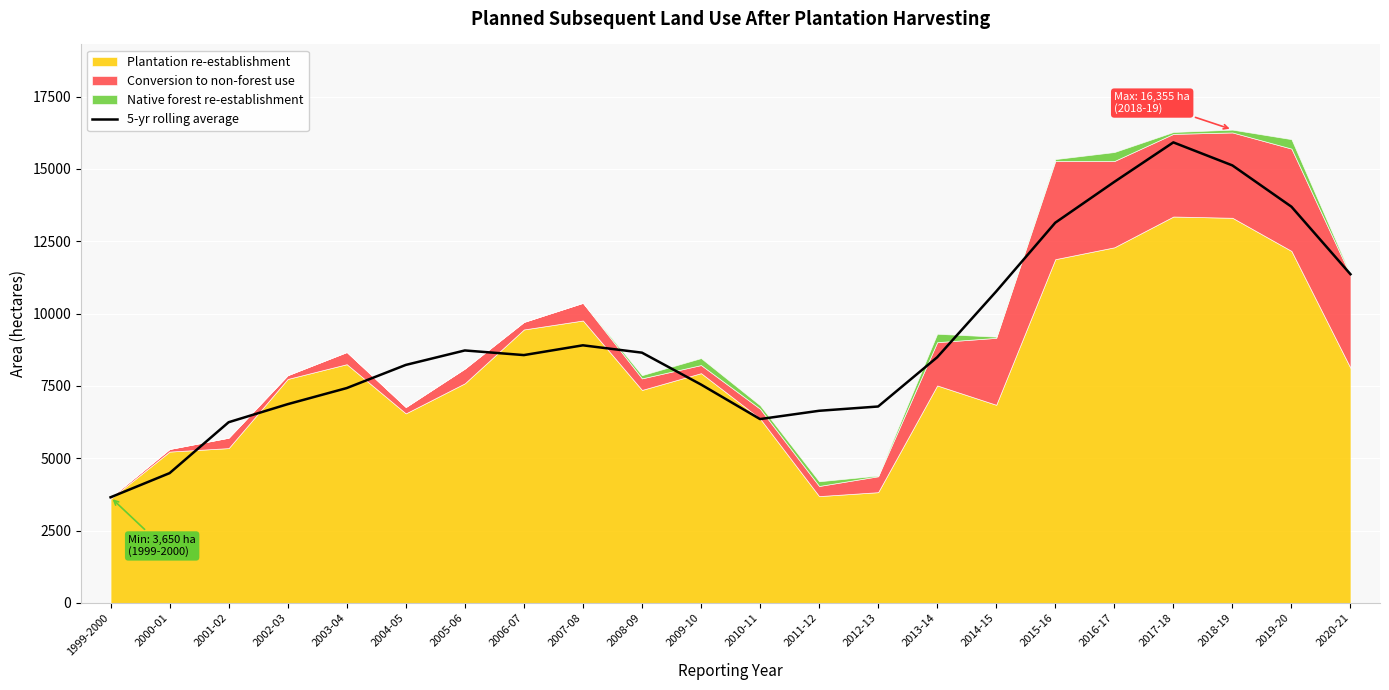

Reading left to right, transcribe all the data shown in this chart.

3650.0	4485.0	6244.0	6868.0	7424.0	8224.0	8724.0	8564.0	8902.0	8648.0	7546.6	6352.8	6639.0	6787.2	8488.6	10764.2	13138.8	14549.6	15914.6	15118.8	13692.0	11358.0